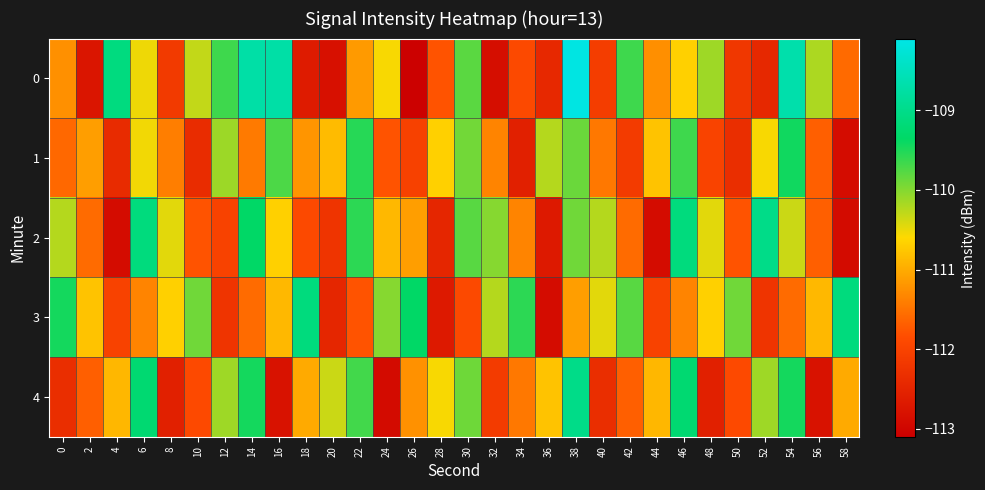

What is the total value across all series at 20?

-558.7